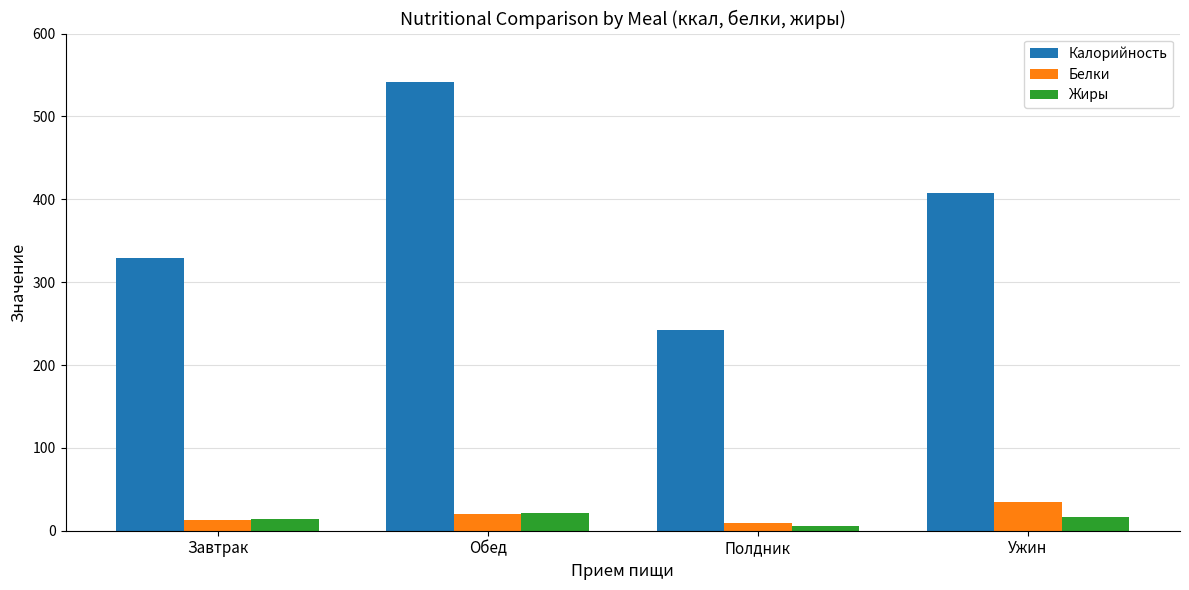

At which category does the chart reach its peak across all series?

Обед